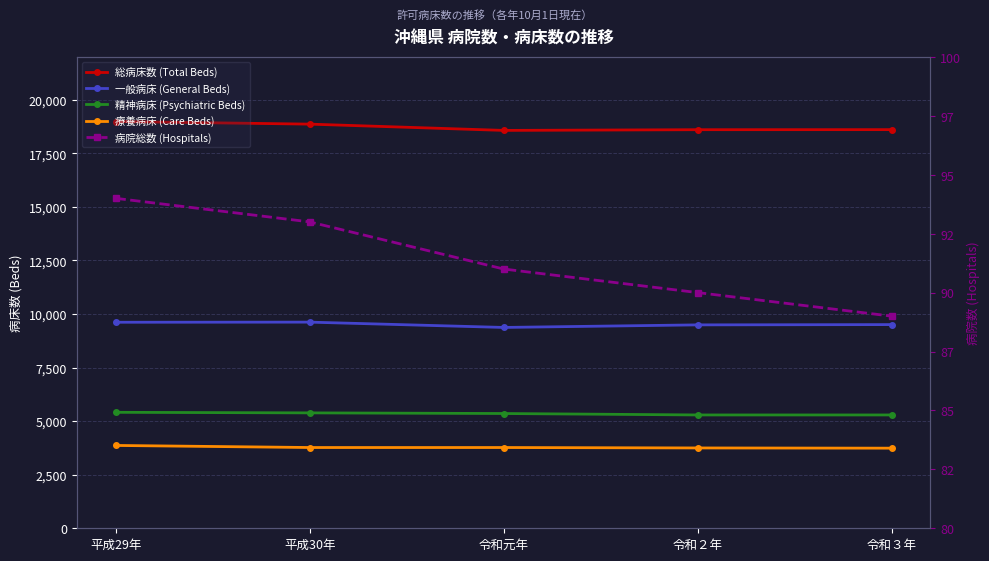

Which series has the largest total across all categories?

総病床数 (Total Beds)